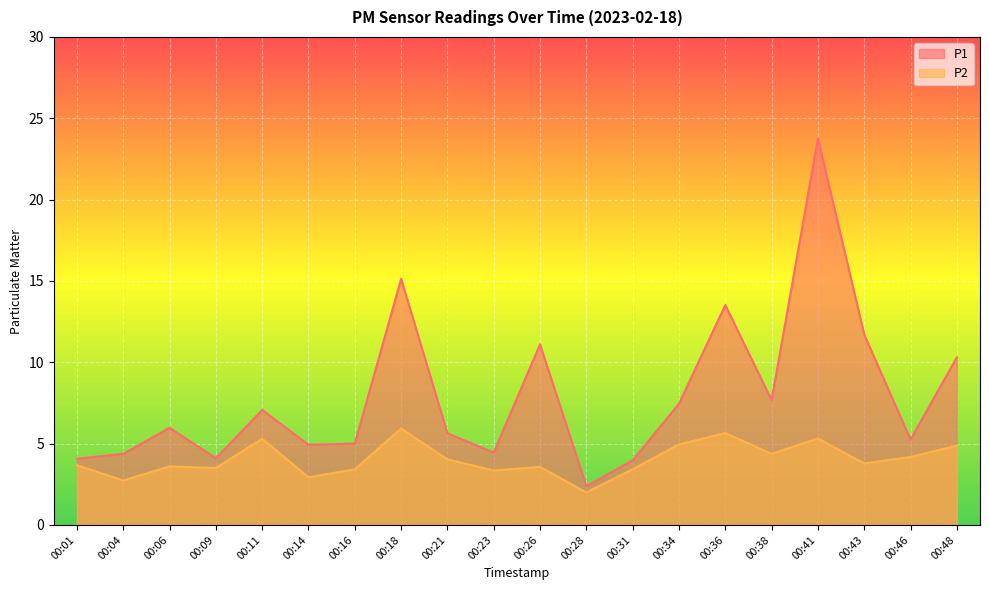

True or false: P1 and P2 cross at least once.

False